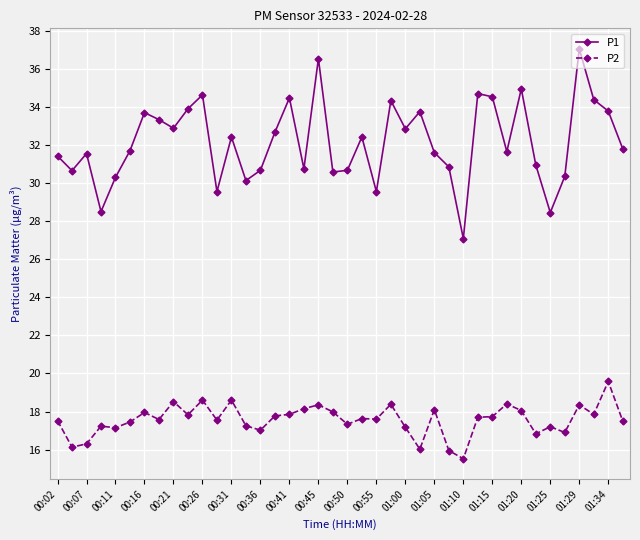

Which series has the largest total across all categories?

P1